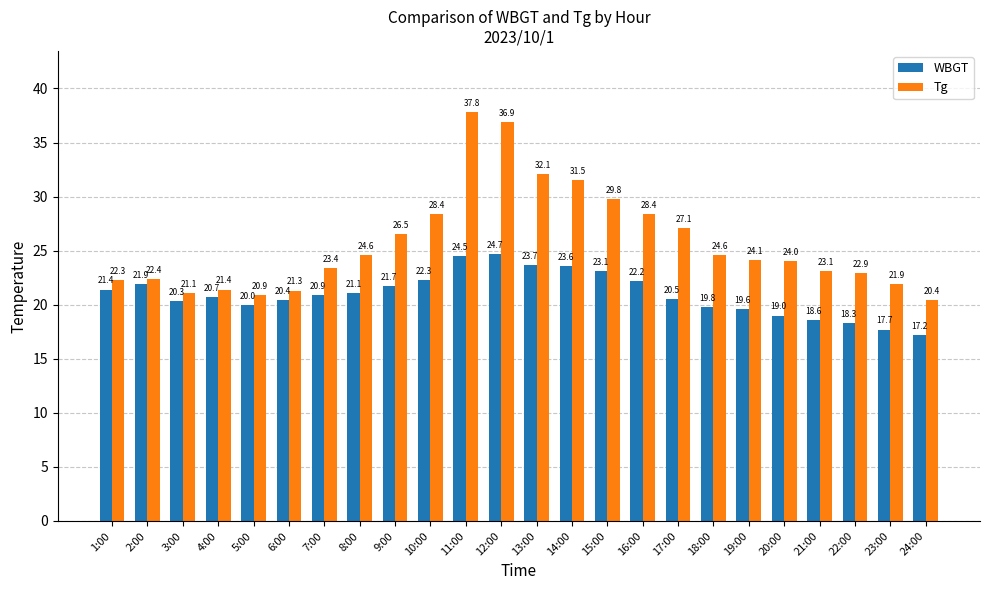

What is the total value across all series at 3:00?

41.4